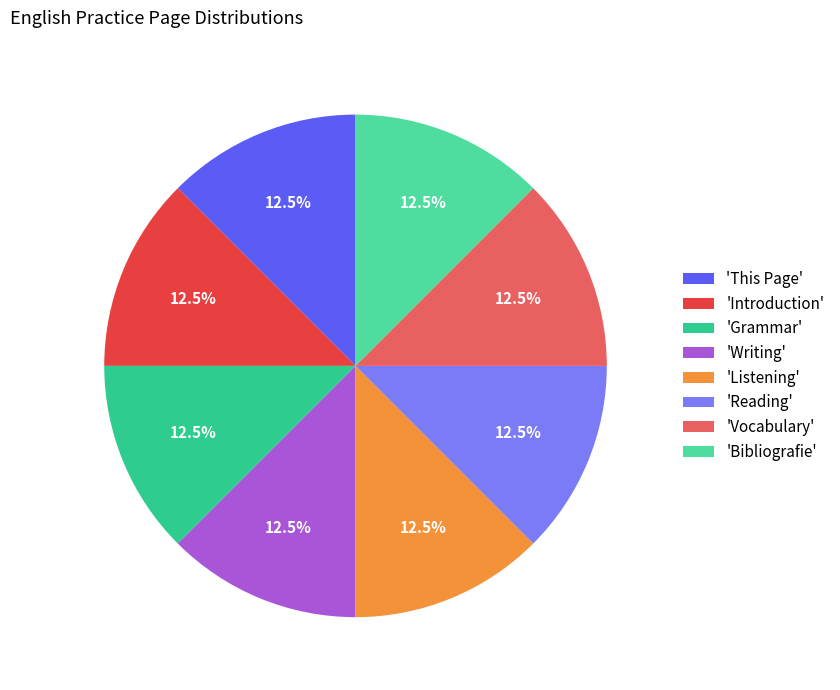

Count the number of slices in the pie.

8